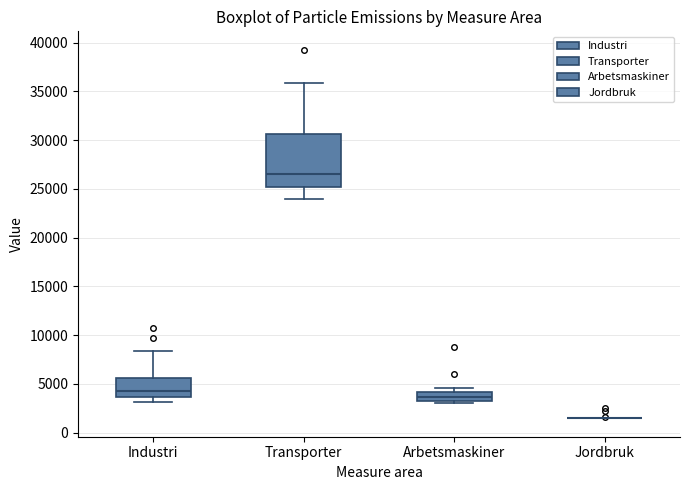

Where does the upper whisker of the box for Transporter end on the y-axis? The values are not printed on the chart, so give them approximately, as read against the axis.

36000